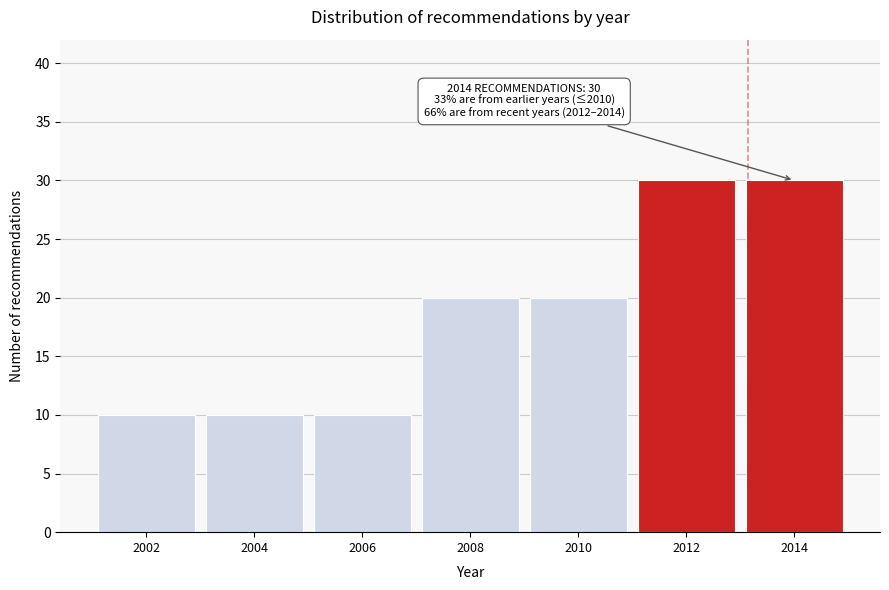

Reading left to right, what are all the values shown in this chart?

10	10	10	20	20	30	30